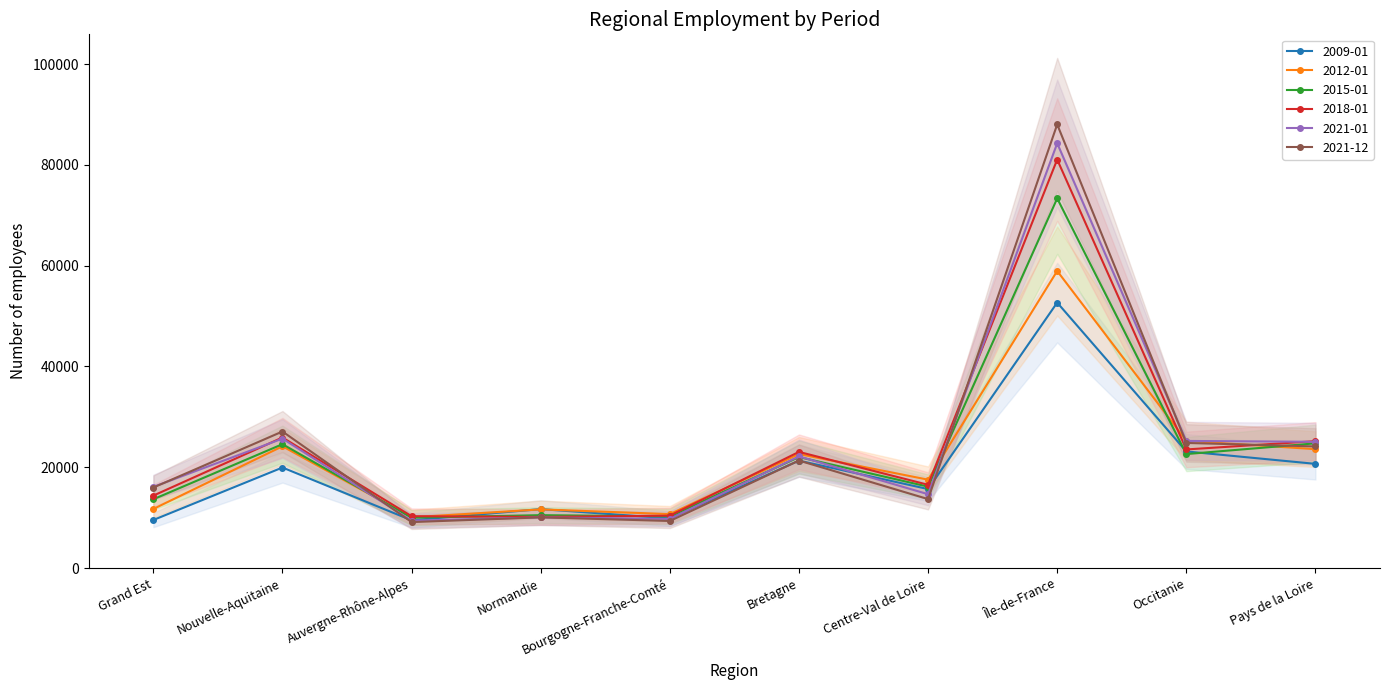

What is the spread (max minus min) of values at Île-de-France?

35361